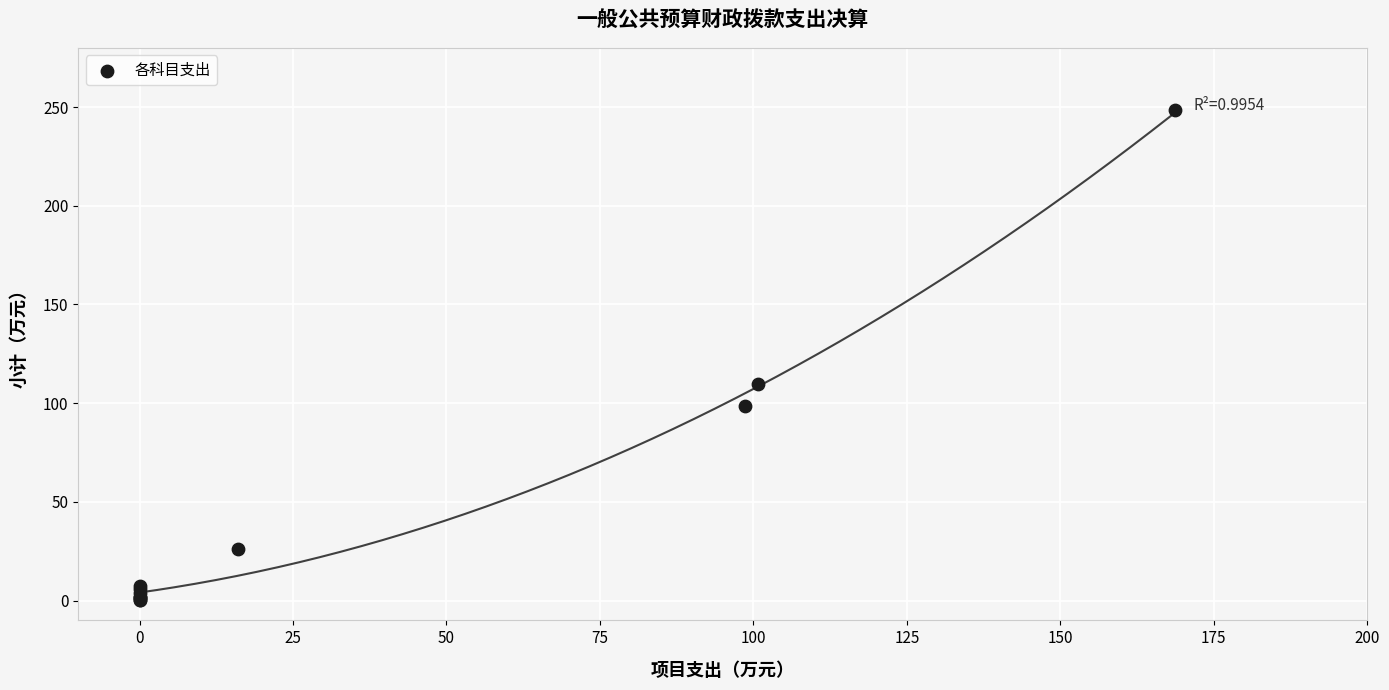

What Y value in the scatter plot is closest to 124?

110.0